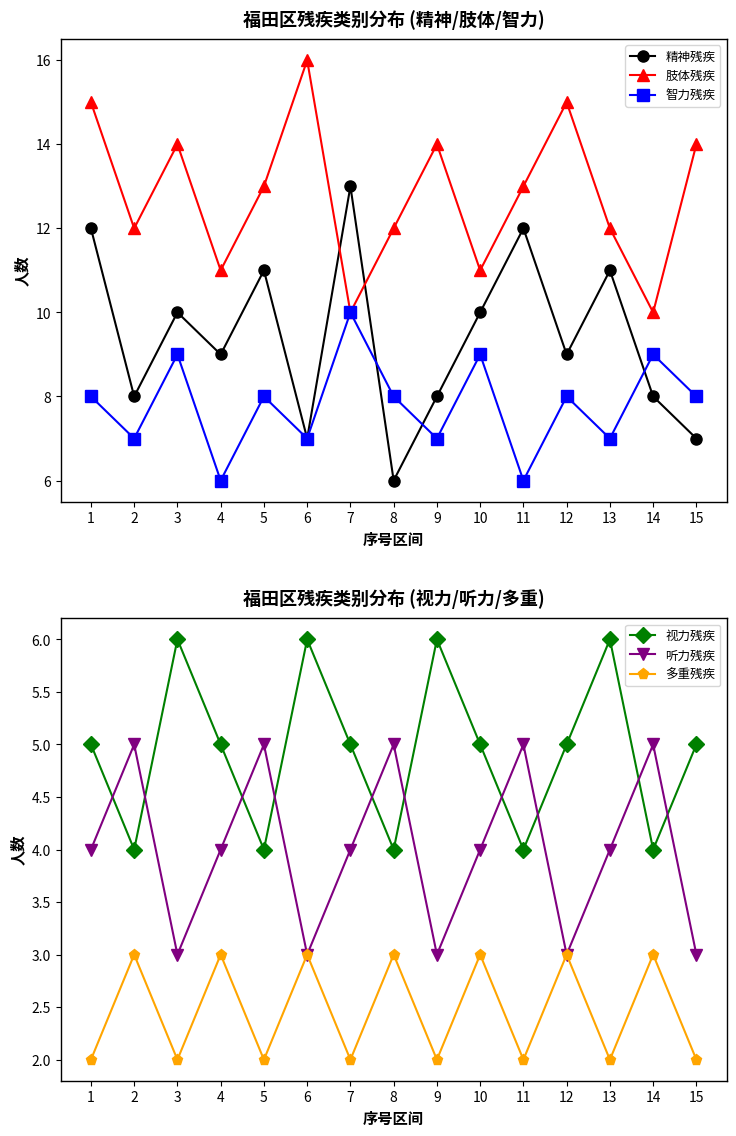

True or false: 听力残疾 and 多重残疾 intersect in this chart.

False